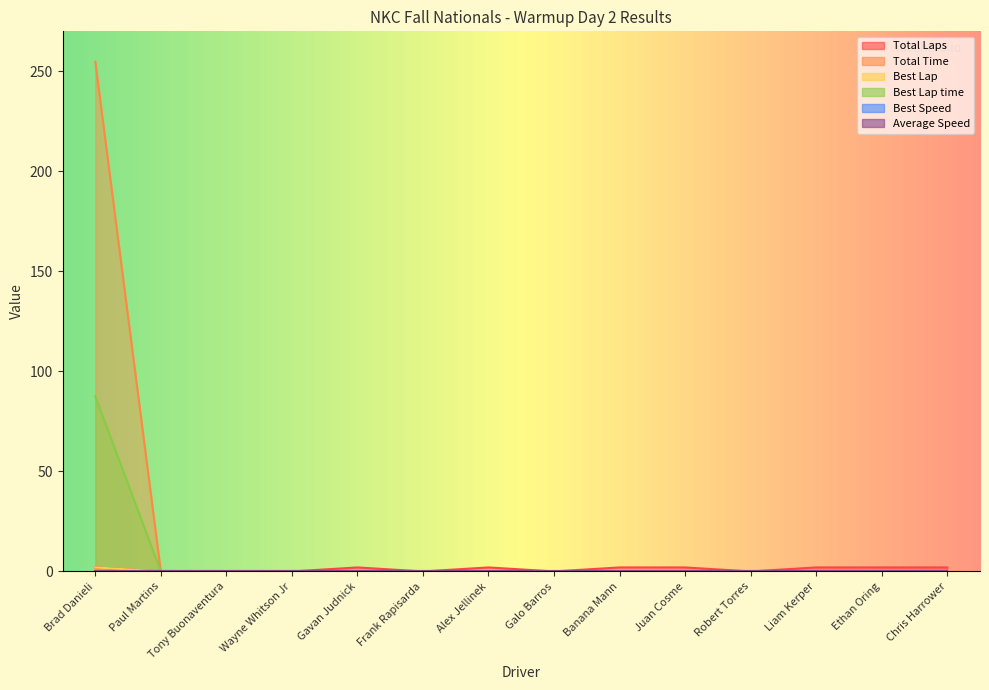

How many values in the Best Lap series exceed 0?

1